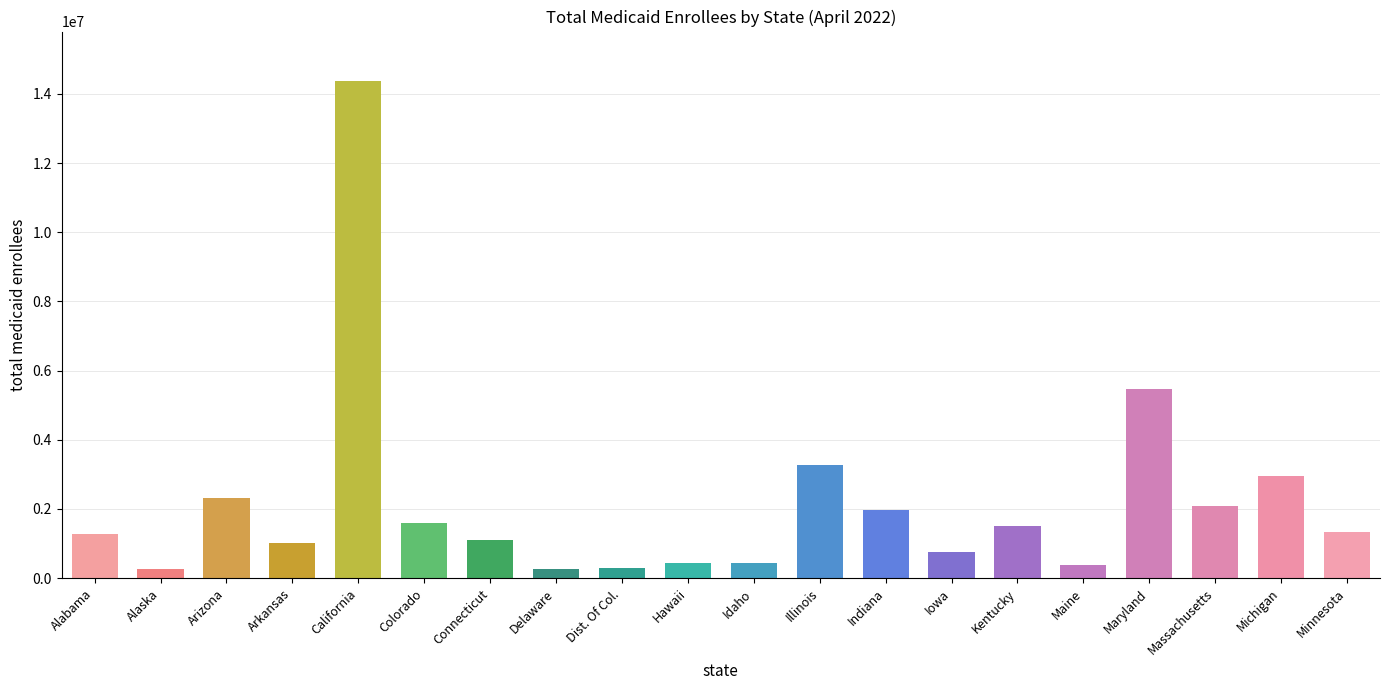

What is the difference between the values at Indiana and Arkansas?

937816